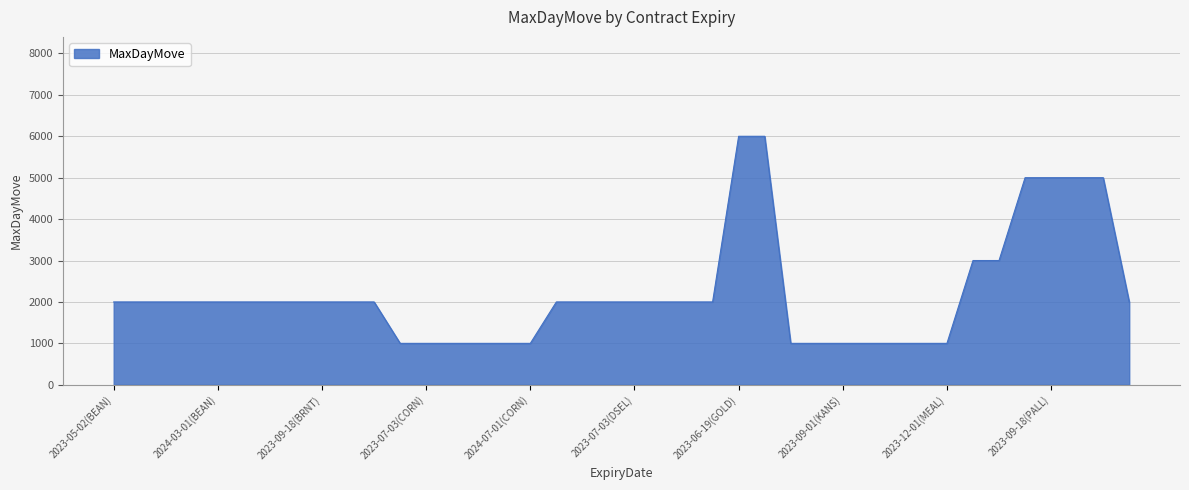

Count the values in the range 1000 to 2000.

32